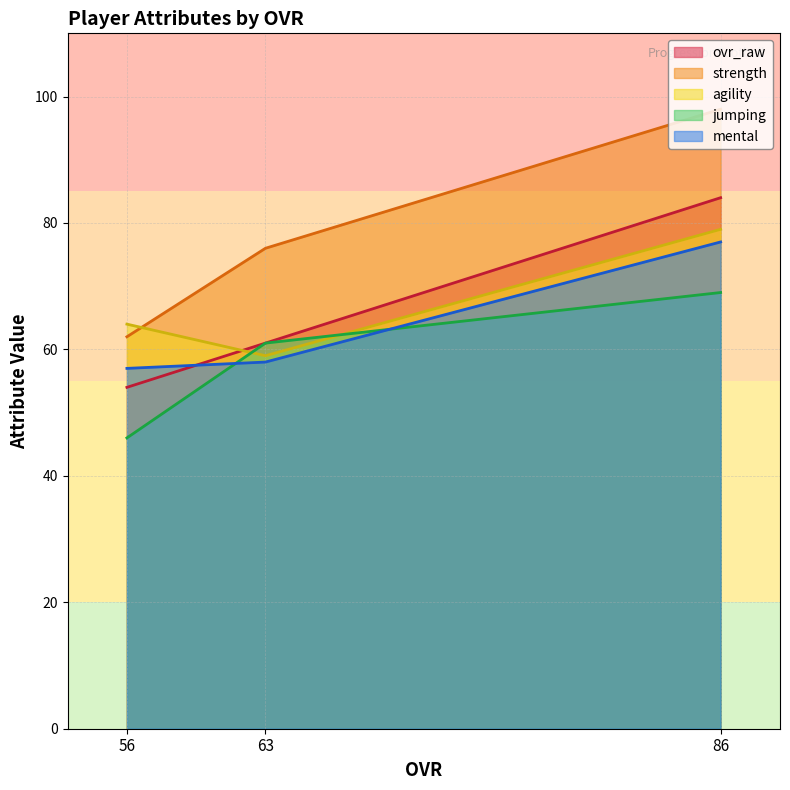

What is the greatest value displayed?

98